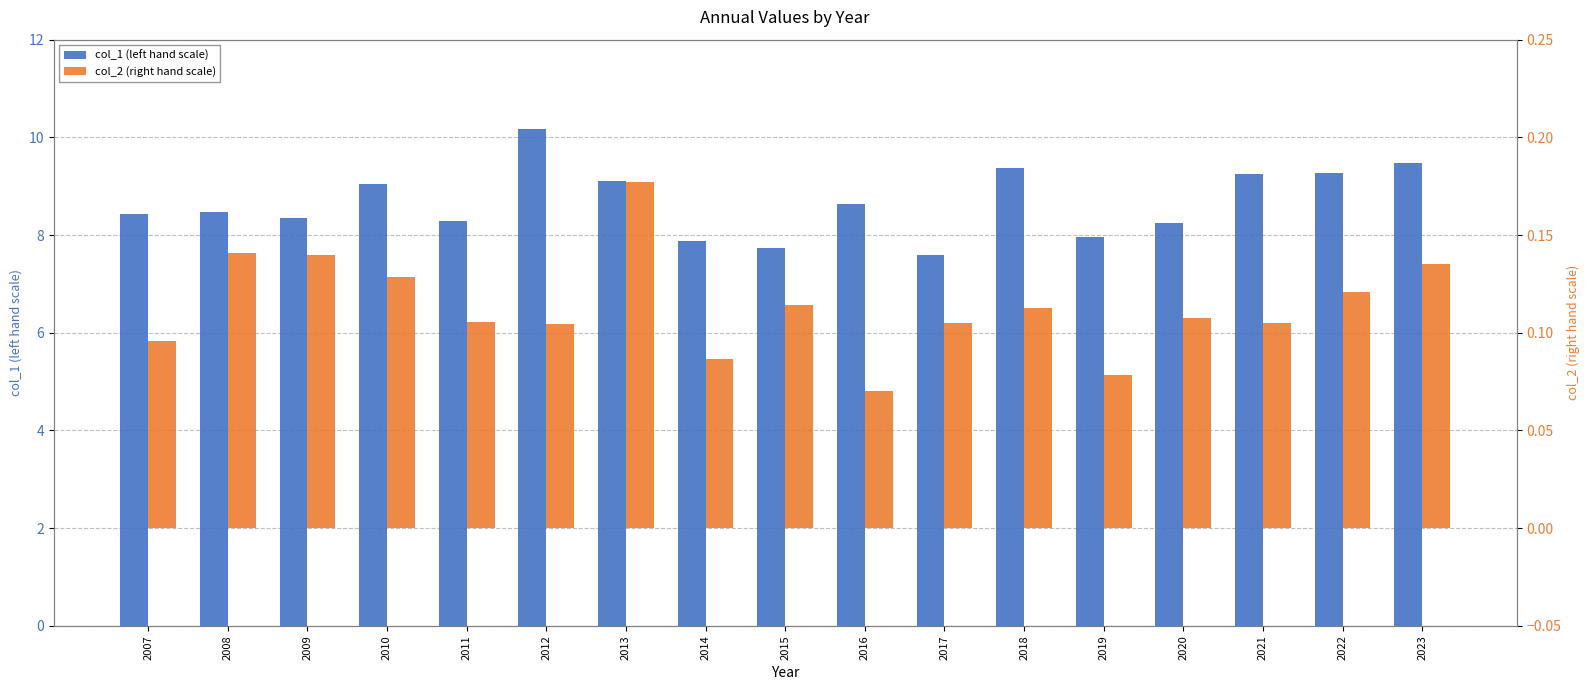

At 2018, list the series in order from largest to smallest.

col_1 (left hand scale), col_2 (right hand scale)